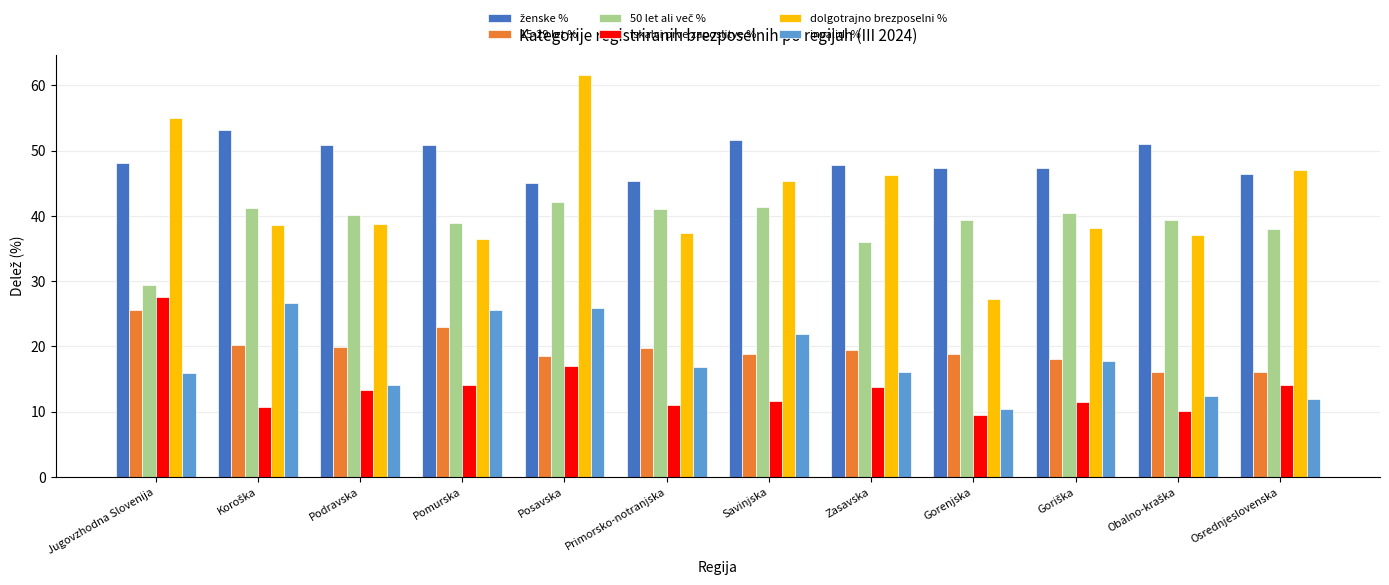

What is the difference between the second highest and second lowest values in the dolgotrajno brezposelni % series?

18.6